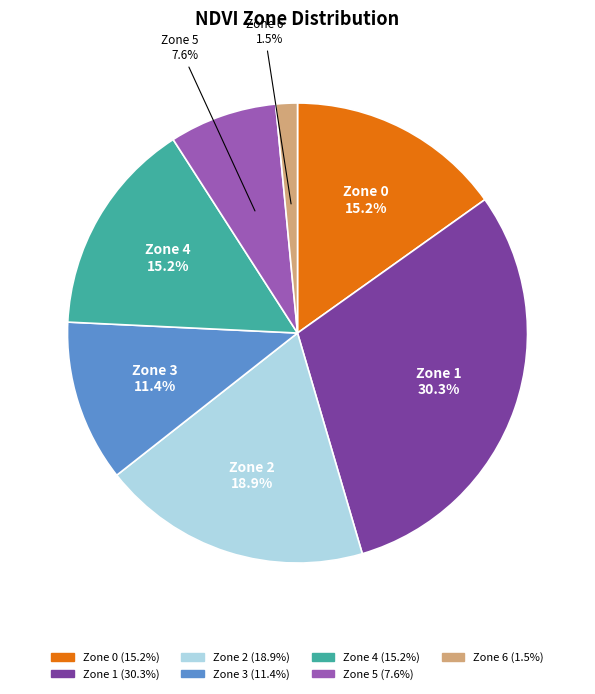

To the nearest percent, what is the combined percentage of Zone 5 and Zone 0?

23%